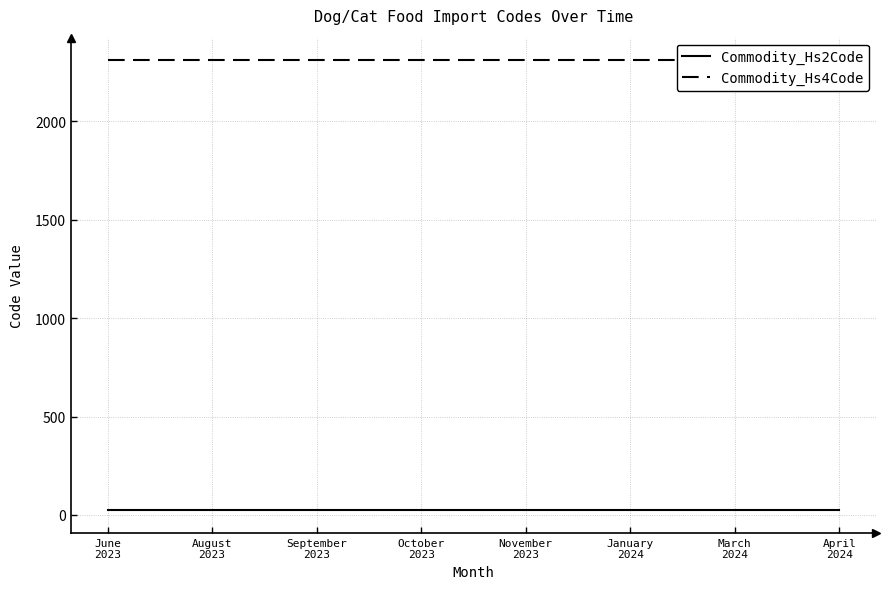

What is the value of the Commodity_Hs4Code point at the 6th from the left?

2309